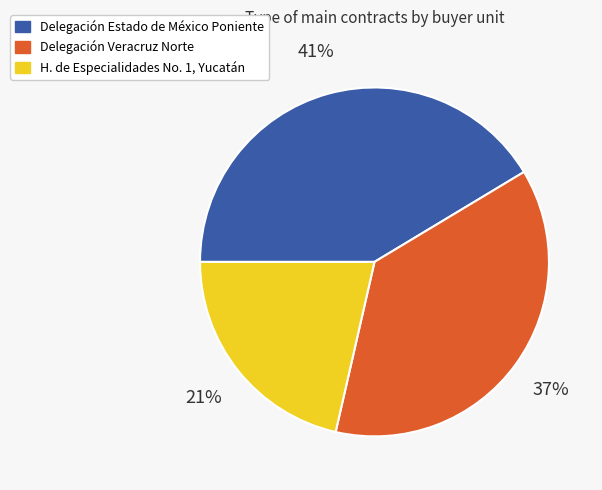

Which slice is the smallest?

H. de Especialidades No. 1, Yucatán